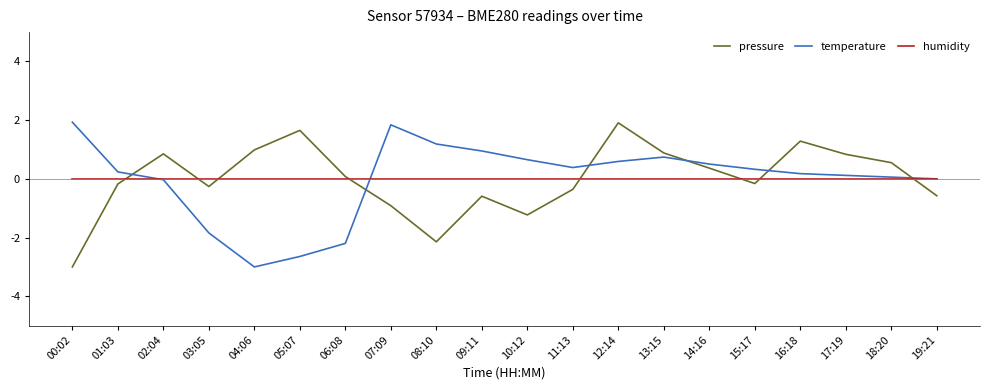

Is it true that pressure equals -0.2 at 01:03?

True